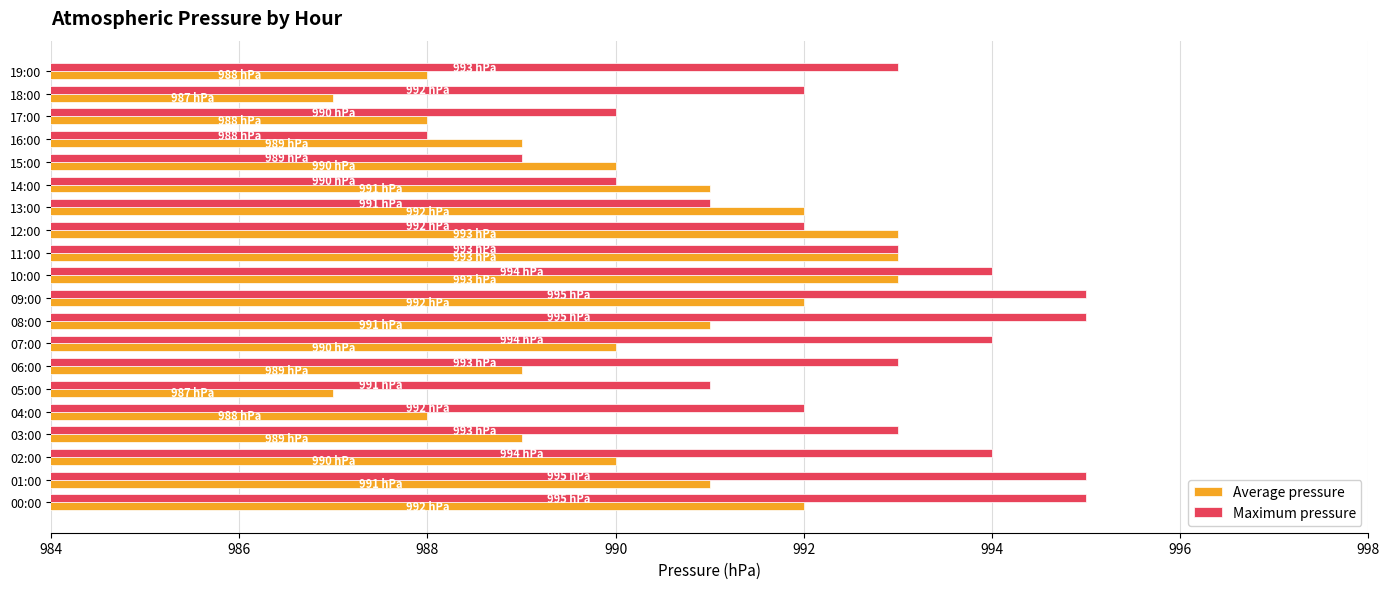

What is the minimum value shown in the chart?

987